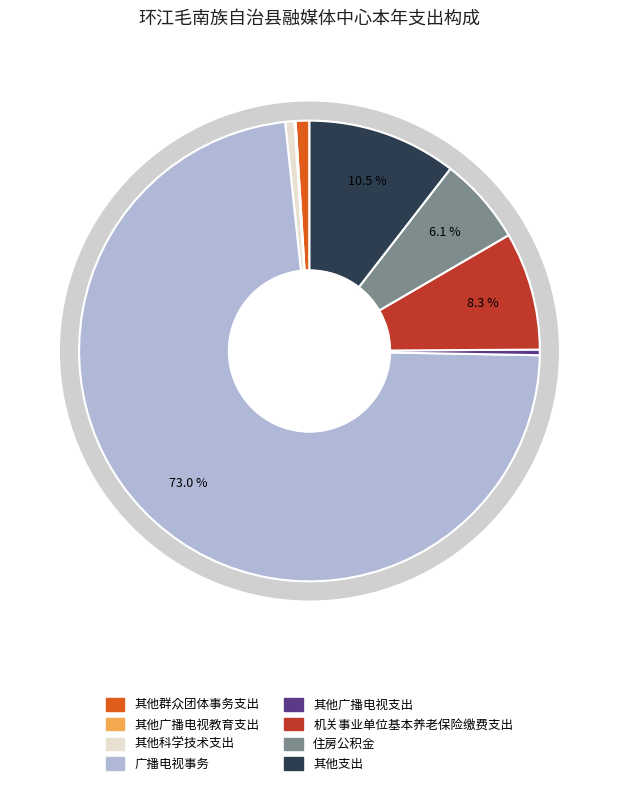

The 其他科学技术支出 slice represents 15% of the pie. True or false?

False